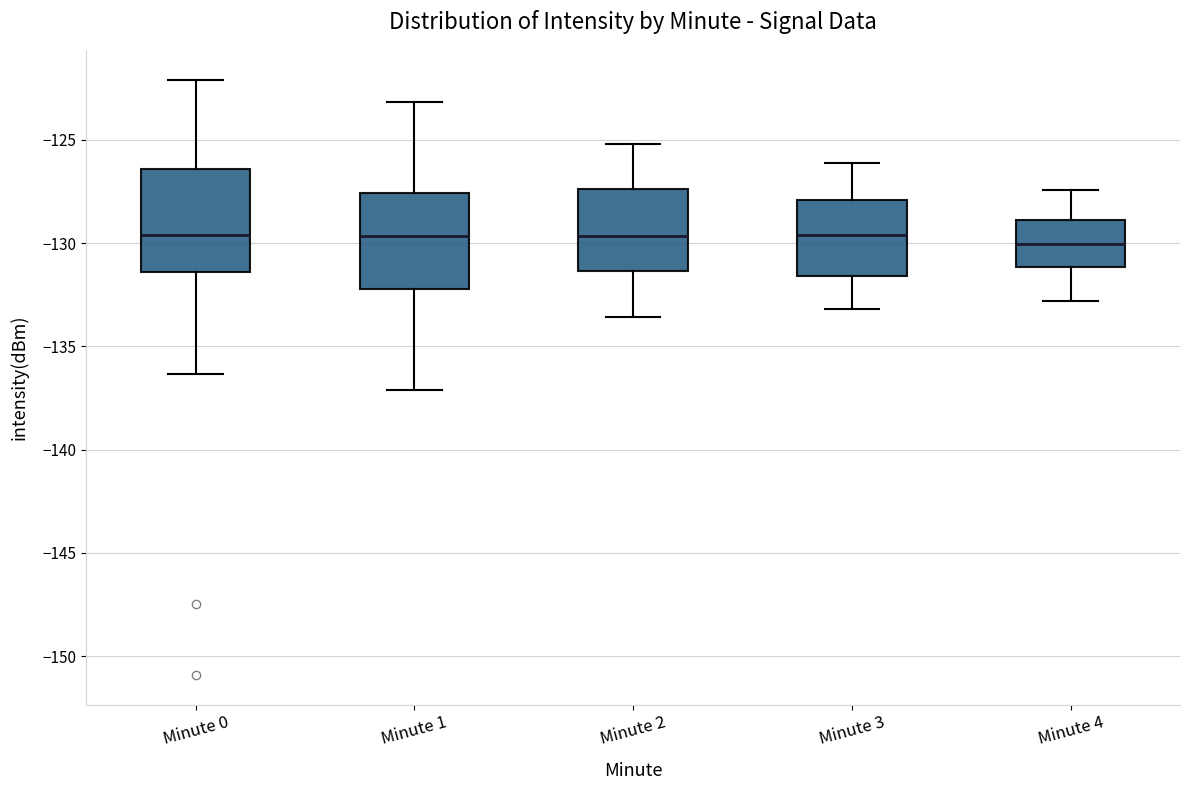

Where does the upper whisker of the box for Minute 0 end on the y-axis? The values are not printed on the chart, so give them approximately, as read against the axis.

-122.0